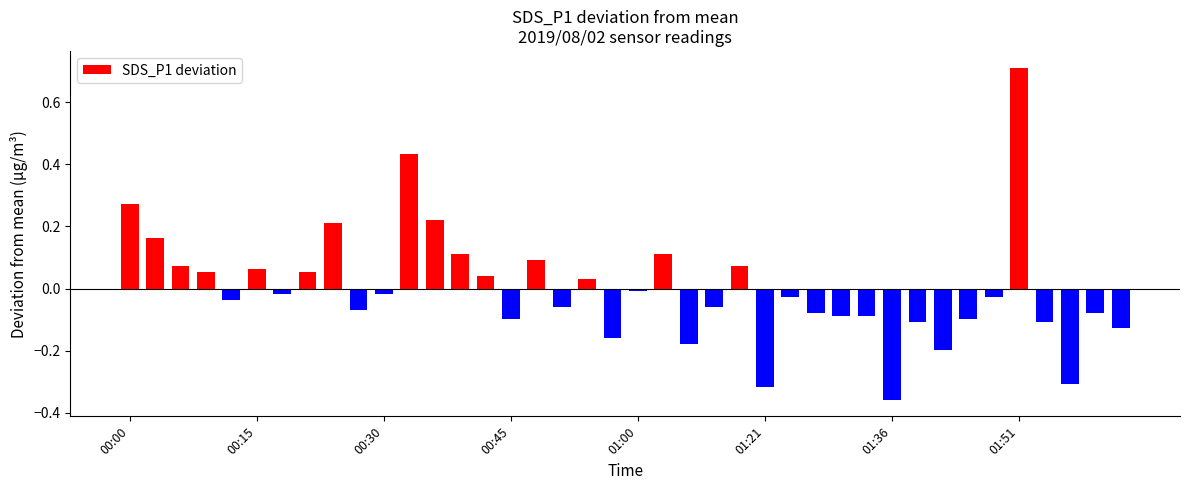

What is the difference between the second highest and minimum values?

0.8